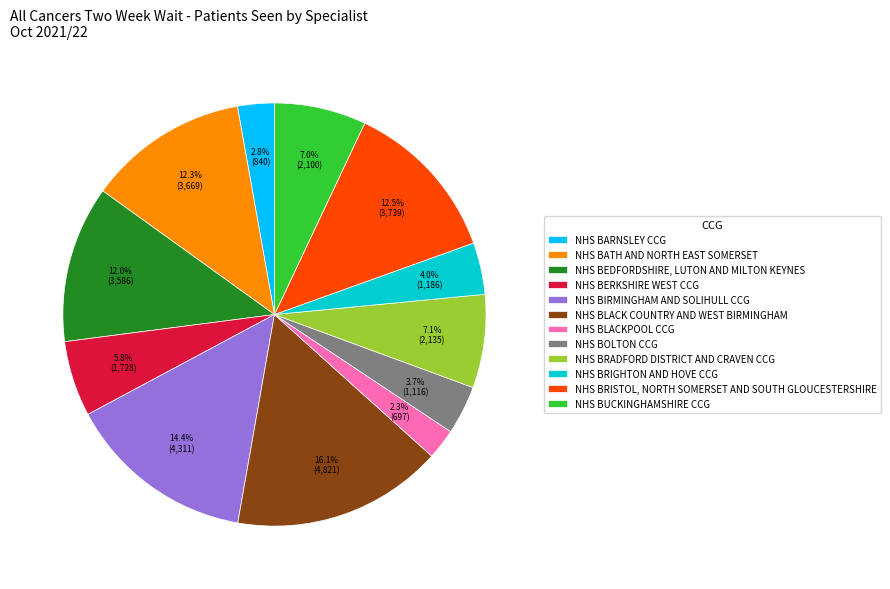

Does NHS BUCKINGHAMSHIRE CCG represent more than half of the total?

No